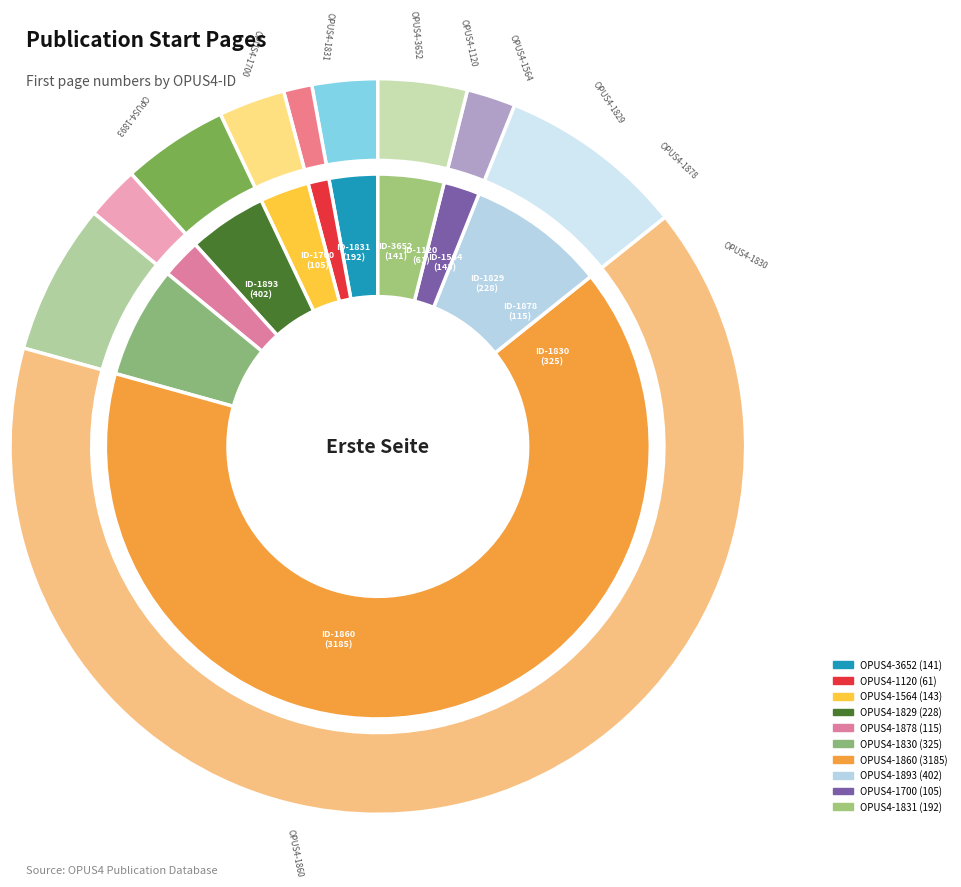

What percentage is NOT represented by OPUS4-1860?

35.0%